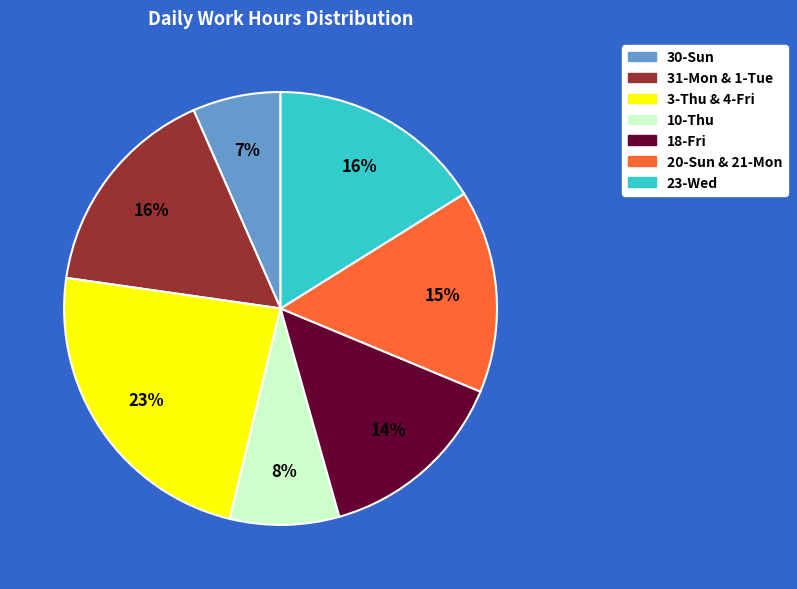

To the nearest percent, what is the average slice percentage?

14%